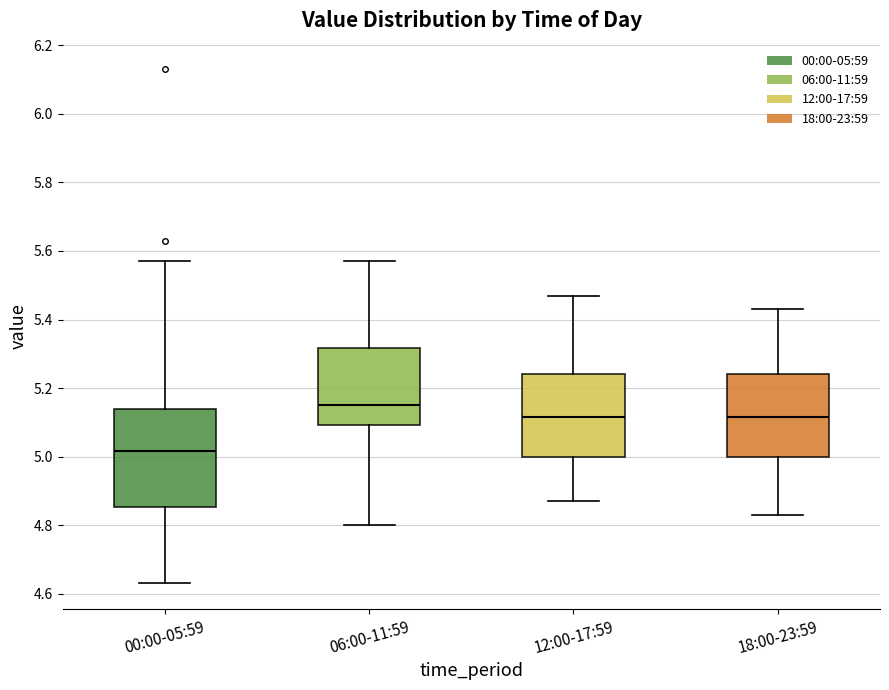

Which box is the tallest, from its lower edge to its upper edge?

00:00-05:59